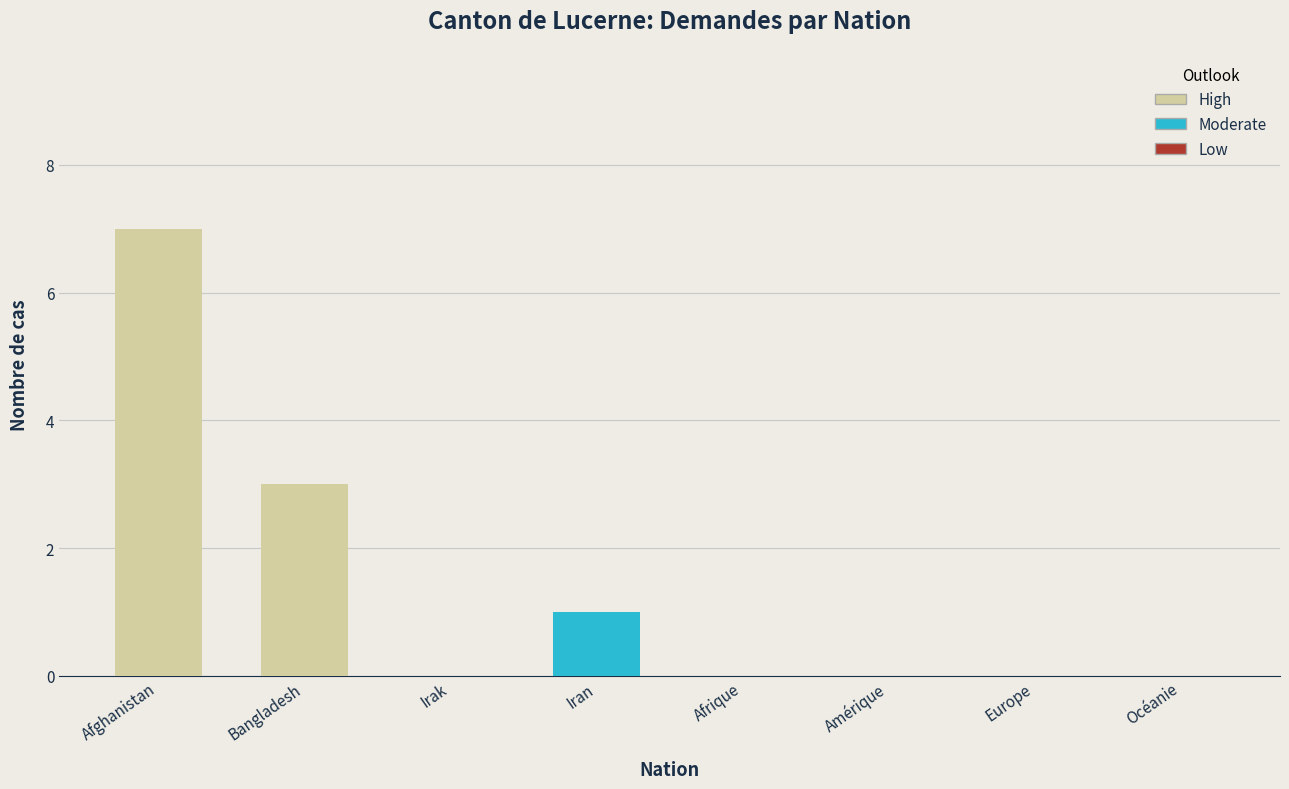

True or false: the data shows 3 at Bangladesh.

True